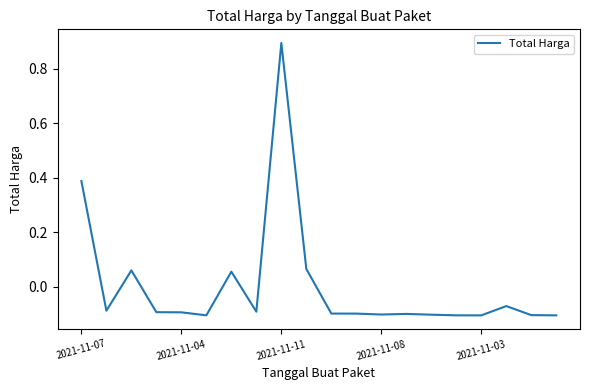

How many lines are shown in the chart?

1